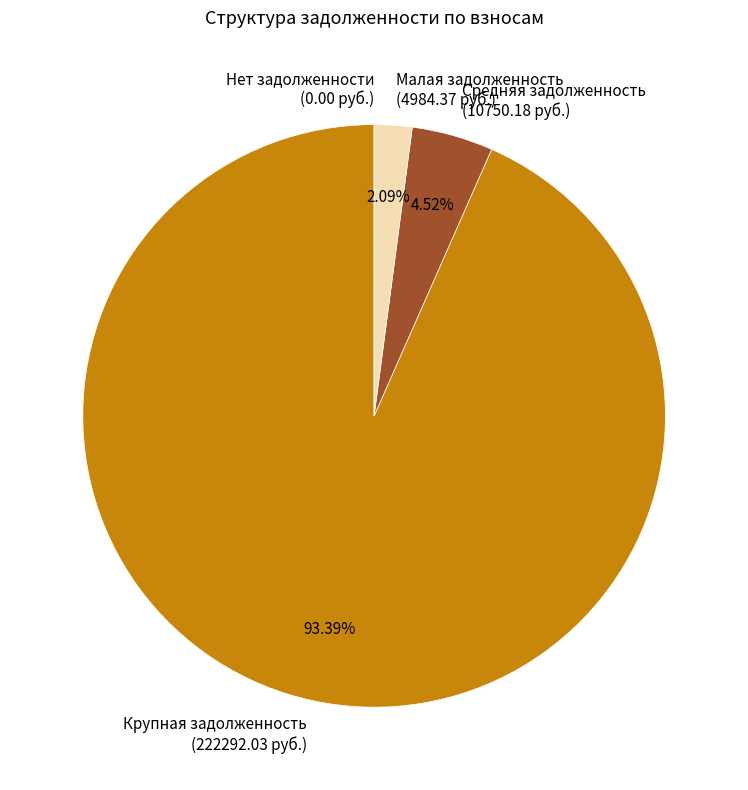

Does any single category account for the majority?

Yes